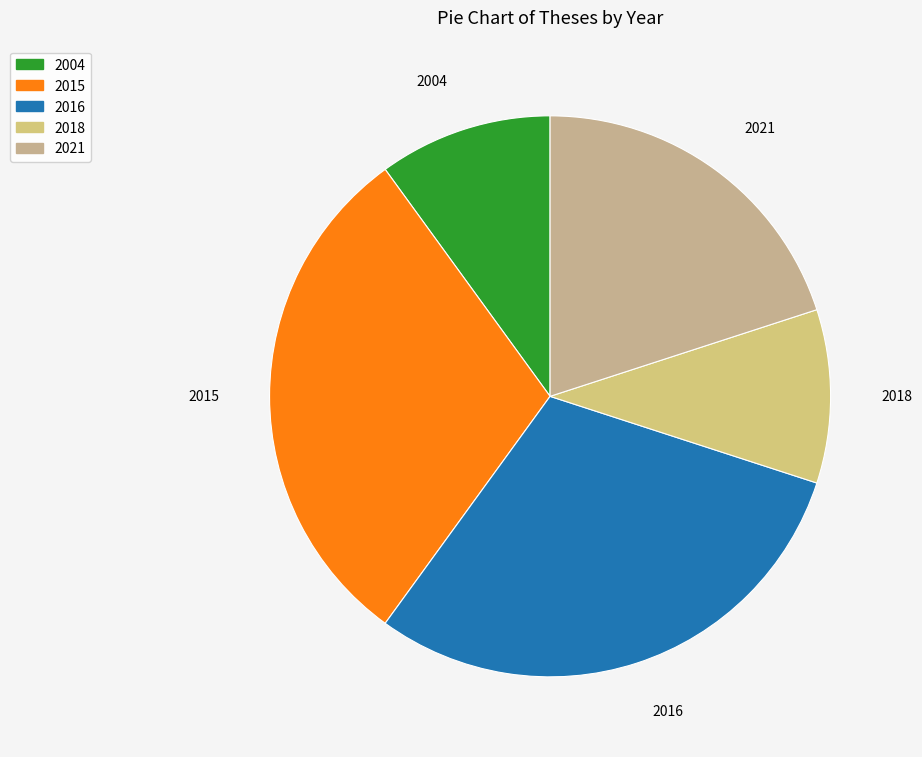

How many slices are in this pie chart?

5